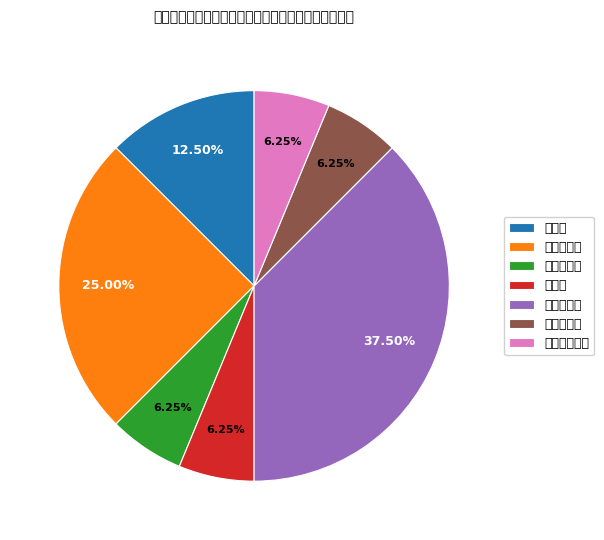

Approximately how many times larger is the value at 人社局 compared to 住房城管局?

2.0